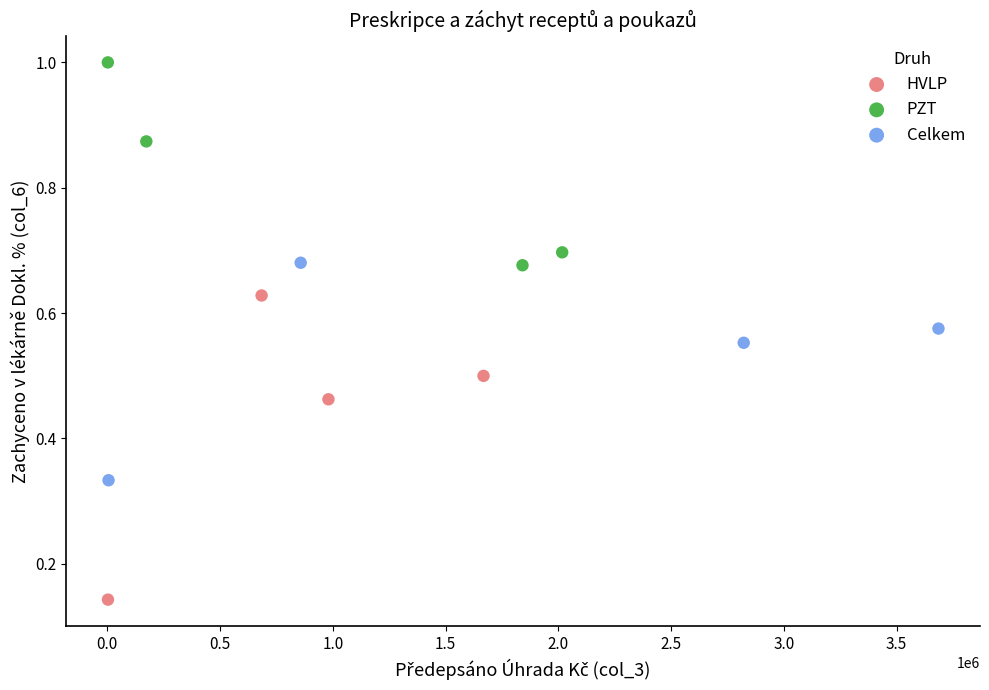

What are all the series names shown in the legend?

HVLP, PZT, Celkem